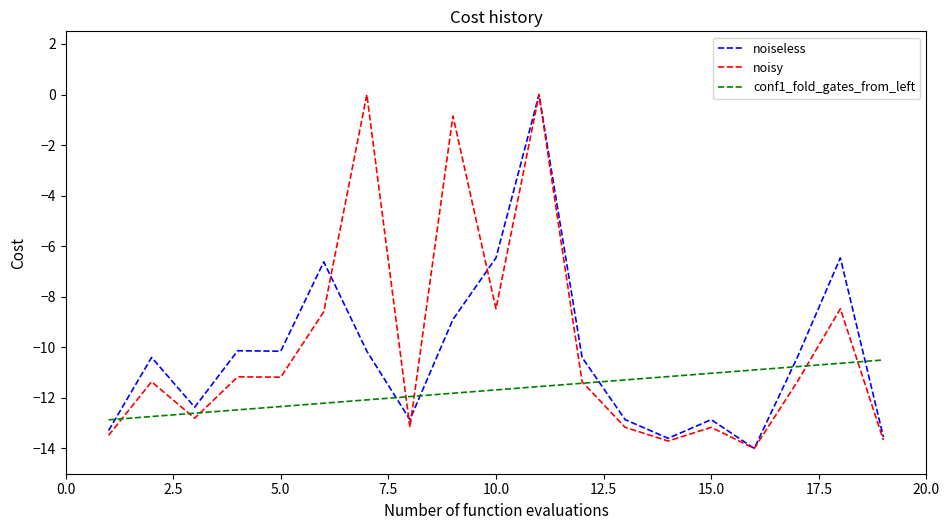

What is the highest value of the conf1_fold_gates_from_left series?

-10.5